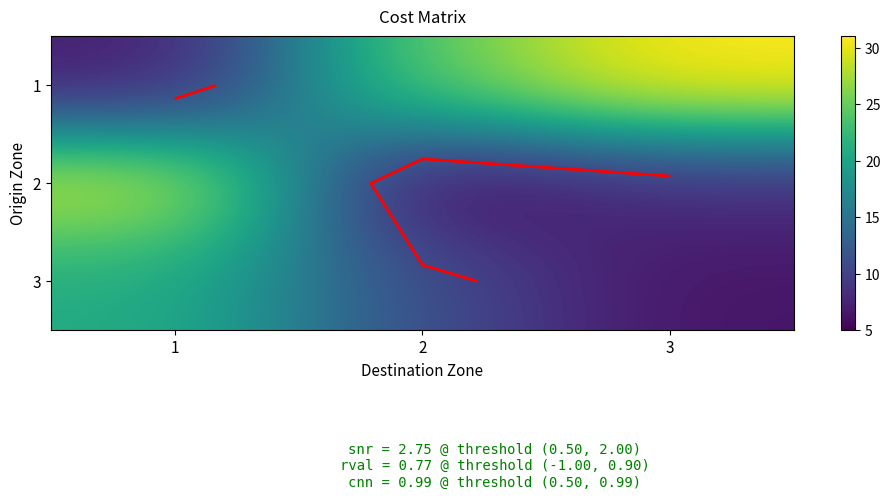

What is the sum of the 2 values at 1 and 3?

37.3